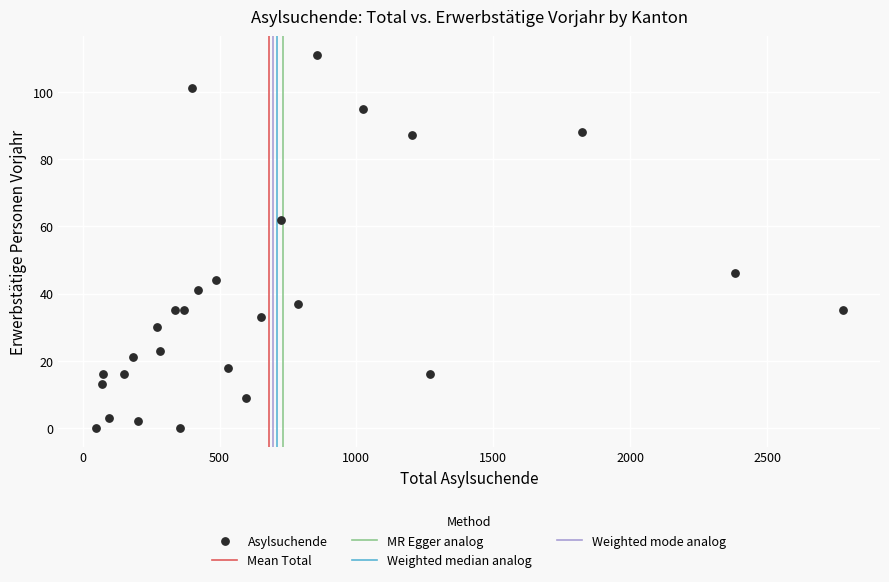

What Y value in the scatter plot is closest to 55?

62